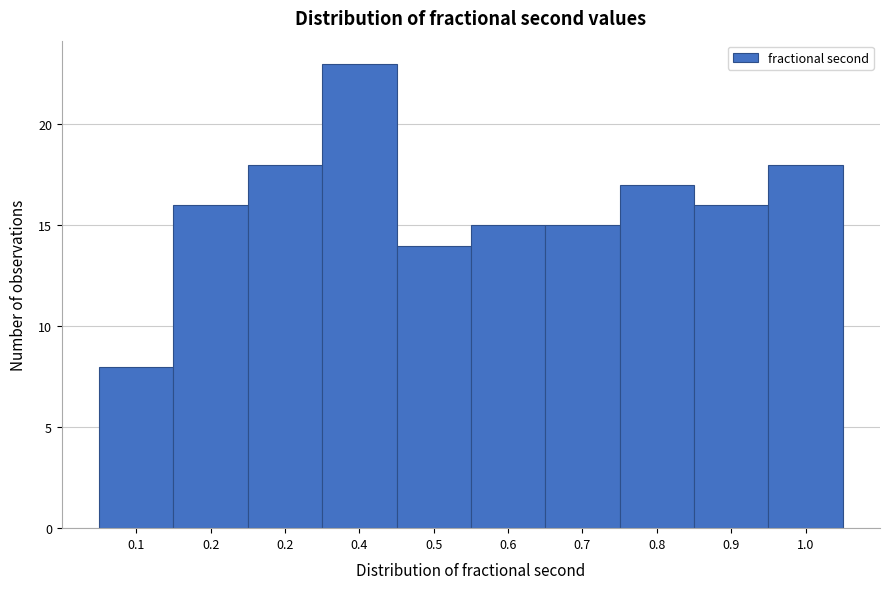

How many data points does each series have?

10